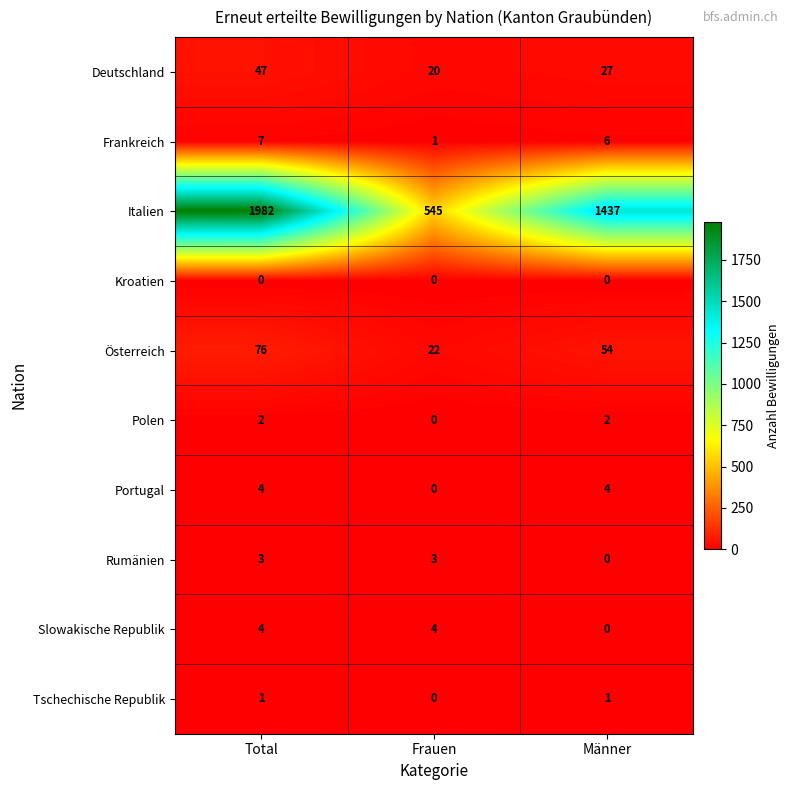

What is the highest value of the Frankreich series?

7